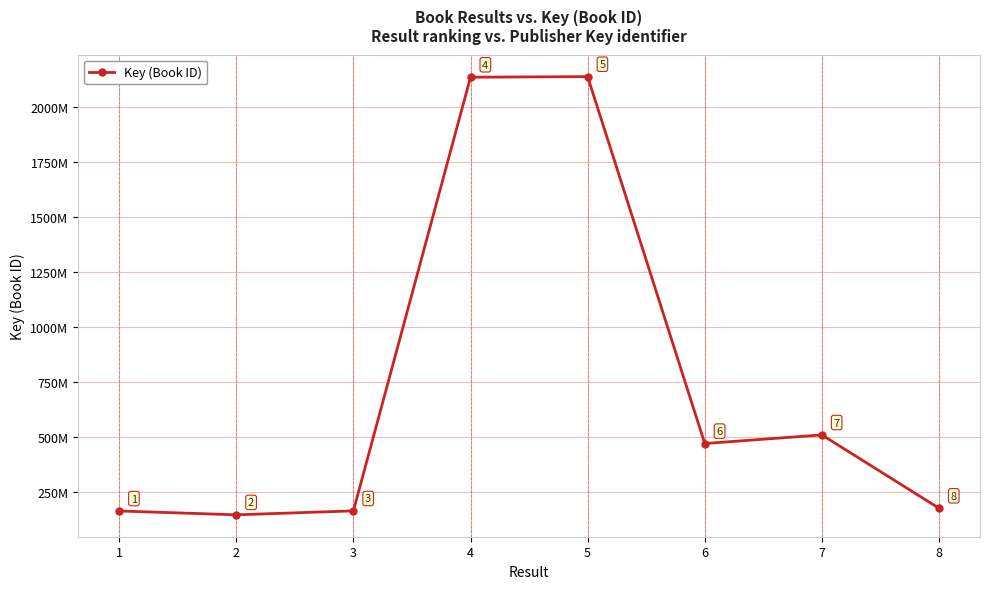

What is the value of the 5th point from the left?

2137597925